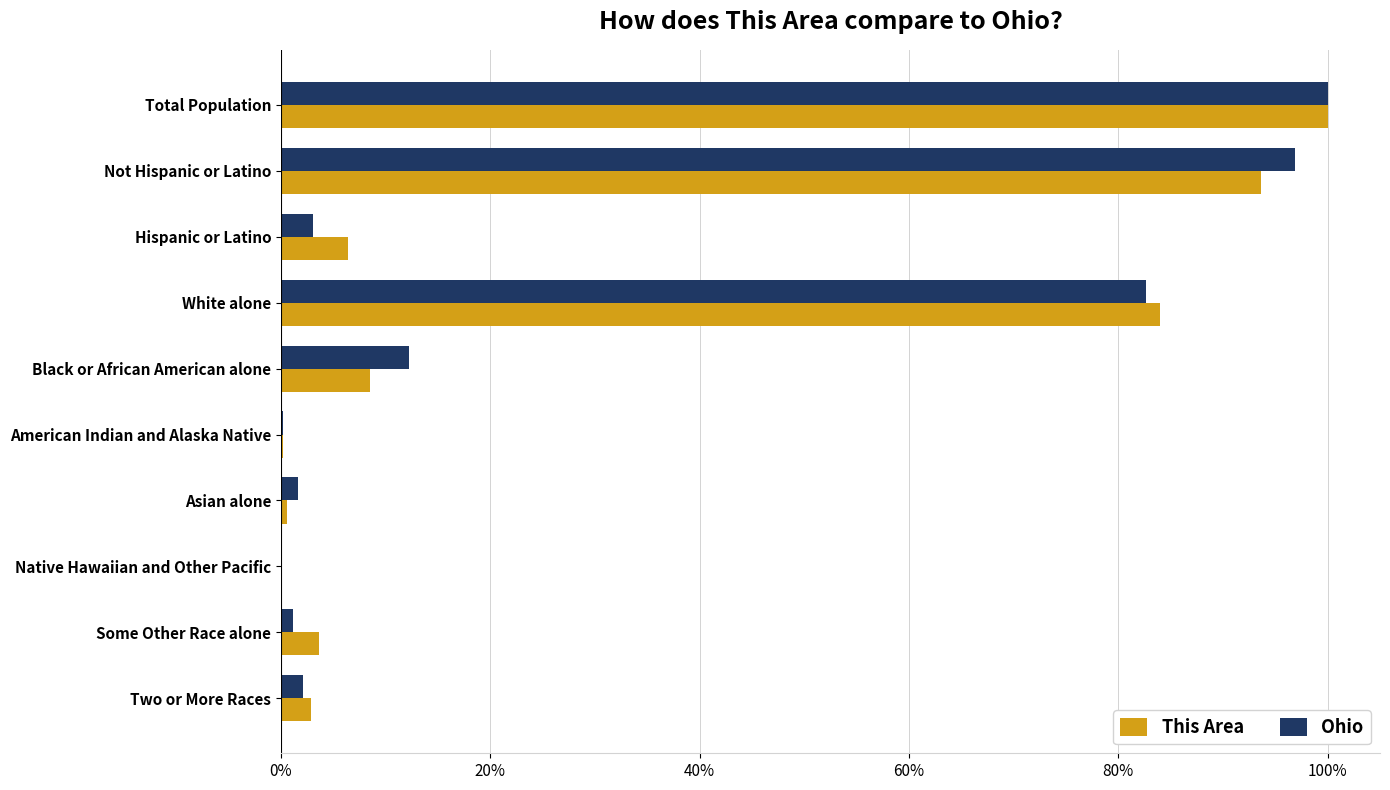

Between Not Hispanic or Latino and White alone, which series saw the biggest shift?

Ohio